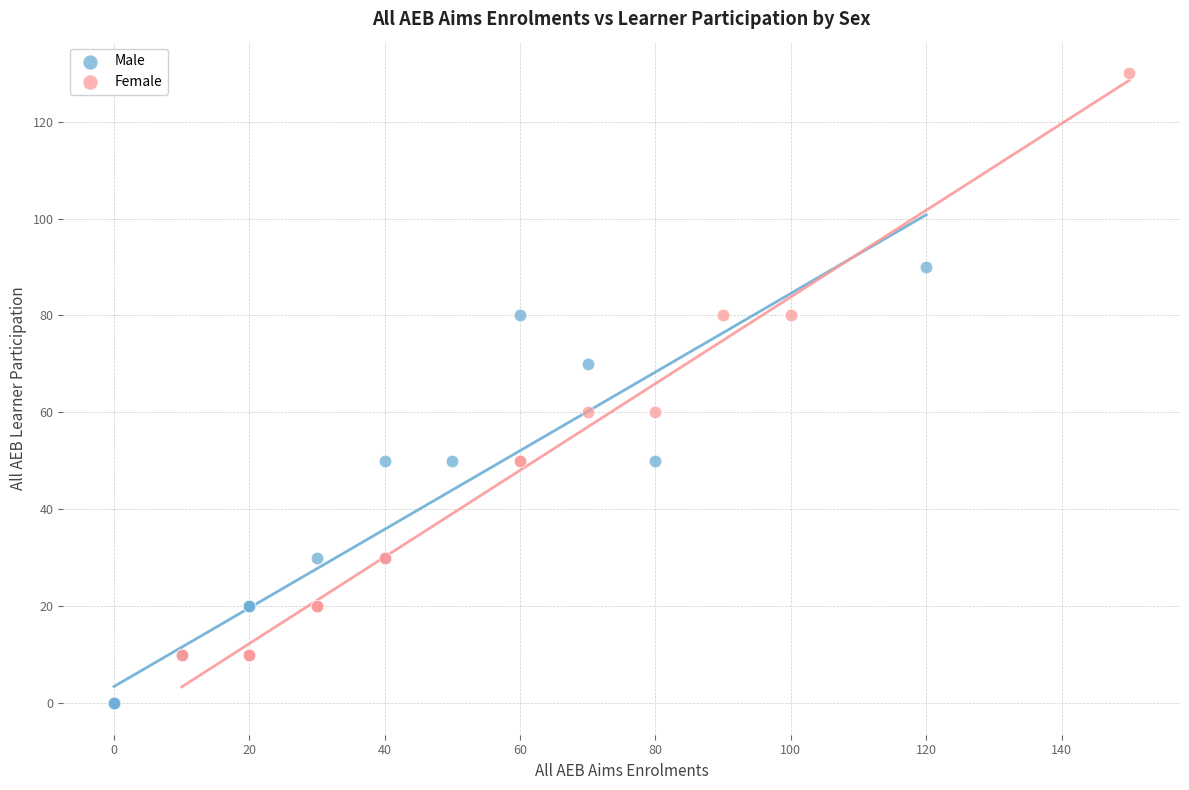

Which series has the largest Y range (max minus min)?

Female